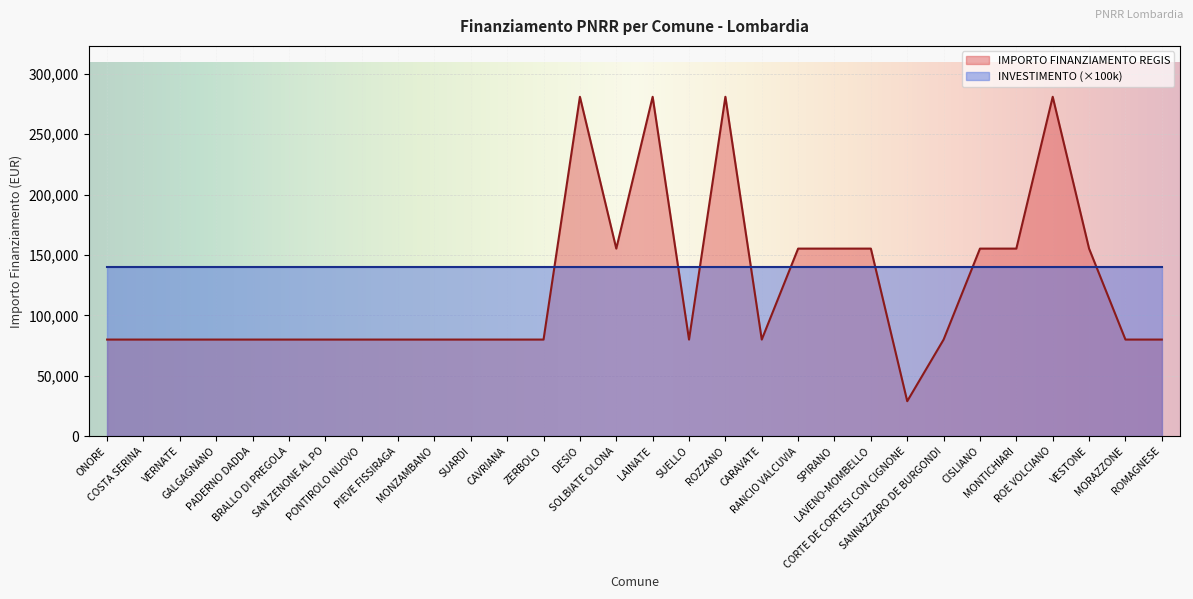

The chart shows a value of 34610 at SAN ZENONE AL PO. True or false?

False